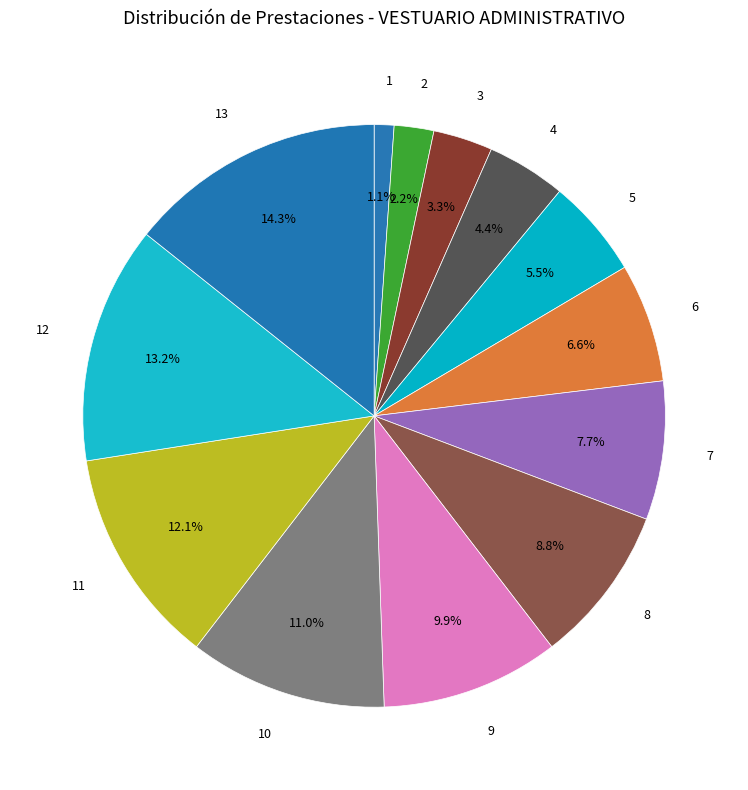

Which slice is the smallest?

1